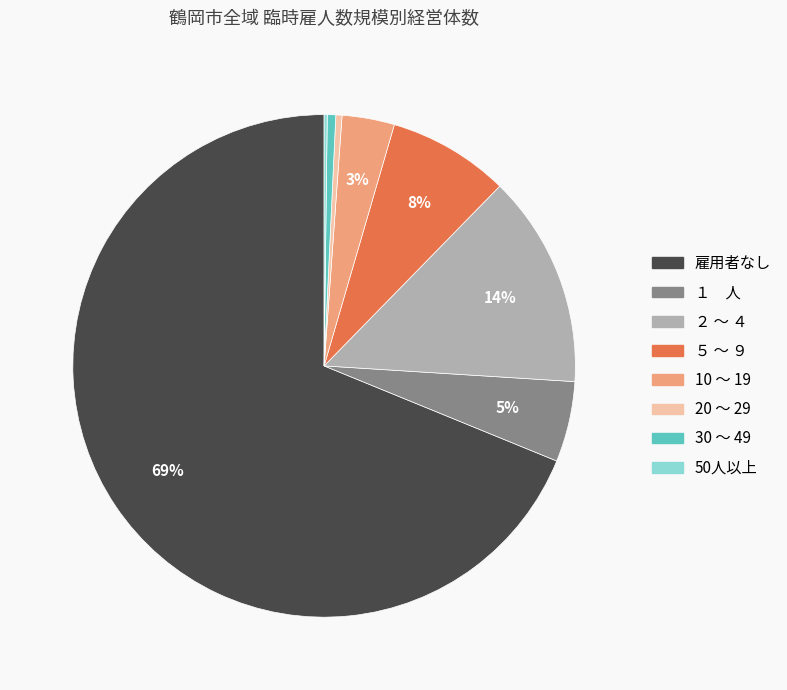

Do 10 ～ 19 and ２ ～ ４ together represent more than half of the pie?

No